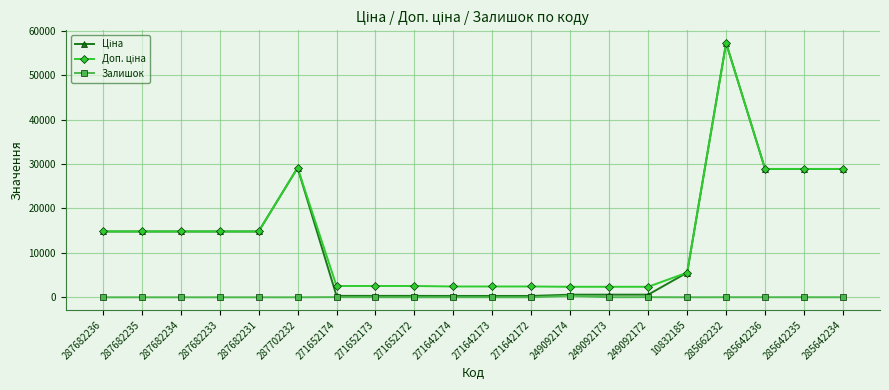

At how many categories does at least one series exceed 18201?

5